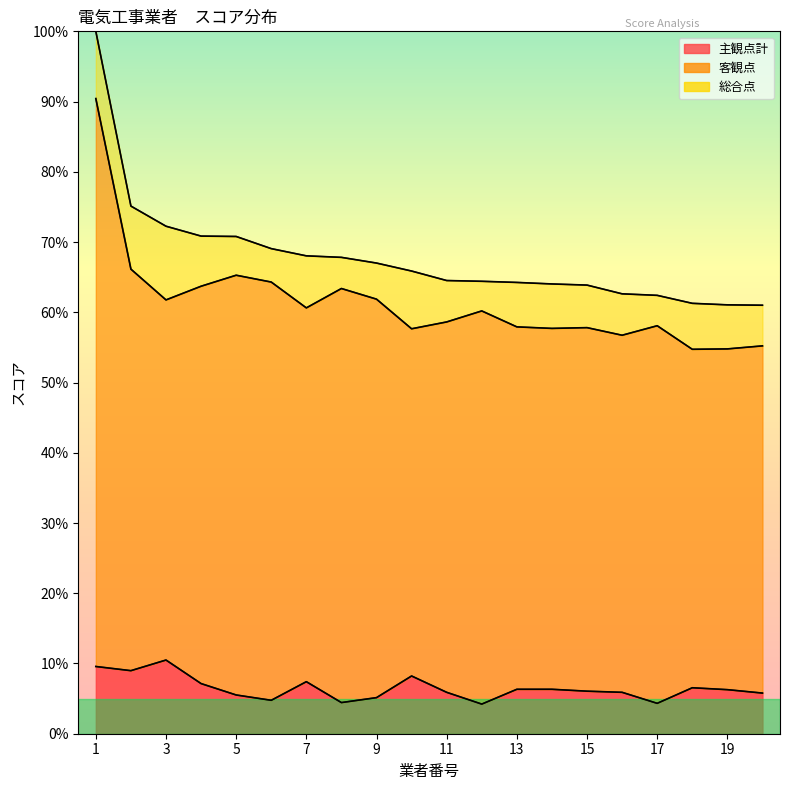

What is the highest value of the 主観点計 series?

10.5